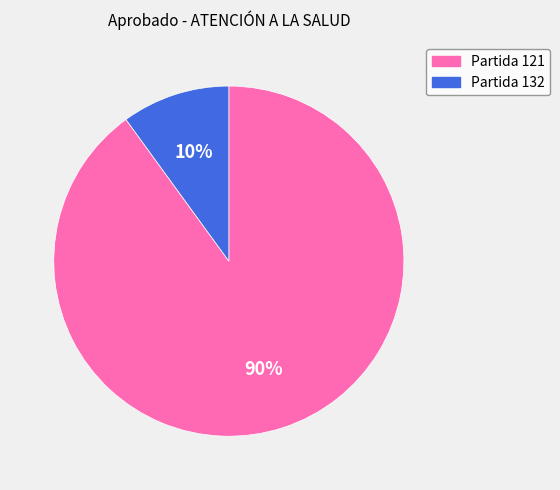

Is the sum of Partida 132 and Partida 121 greater than half?

Yes